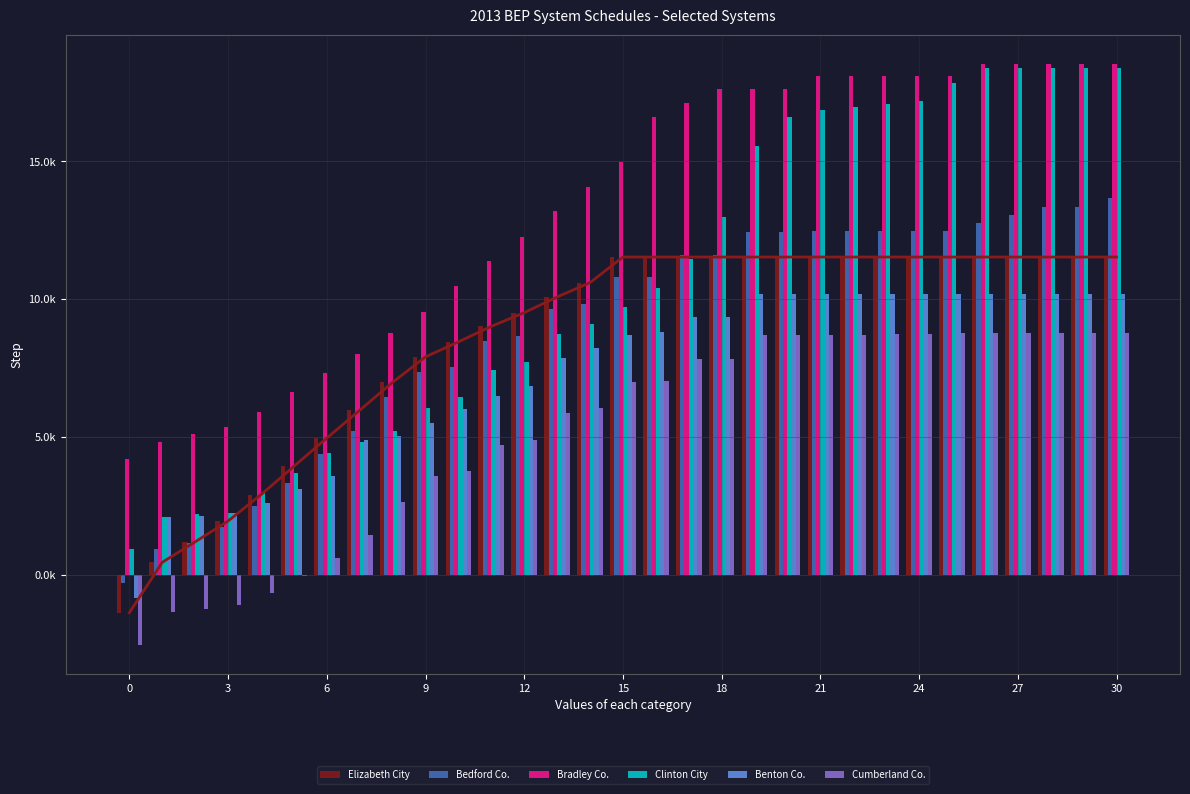

What is the lowest value of the Cumberland Co. series?

-2549.7